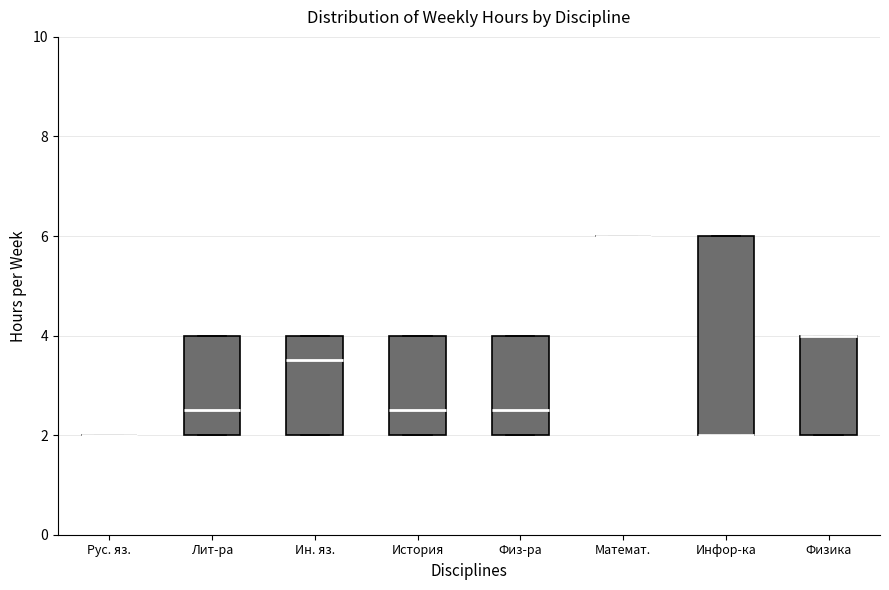

Where is the upper edge of the box for История on the y-axis? The values are not printed on the chart, so give them approximately, as read against the axis.

4.0